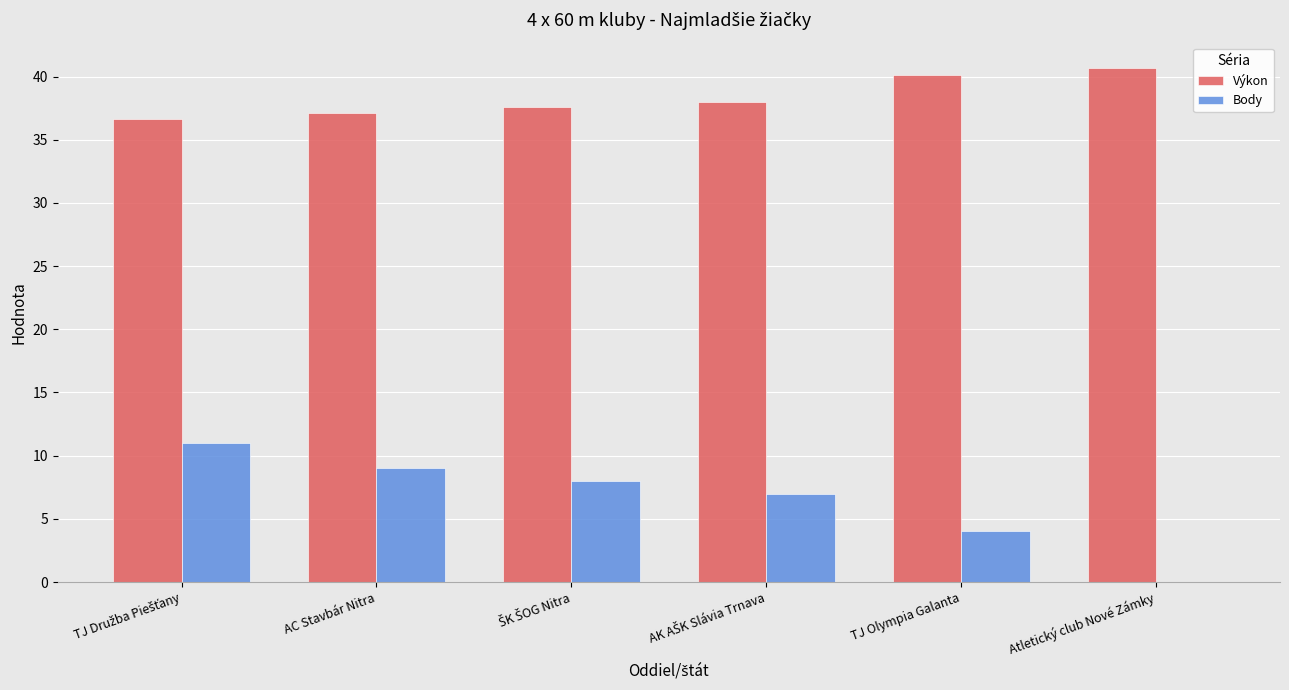

What is the maximum value shown in the chart?

40.7